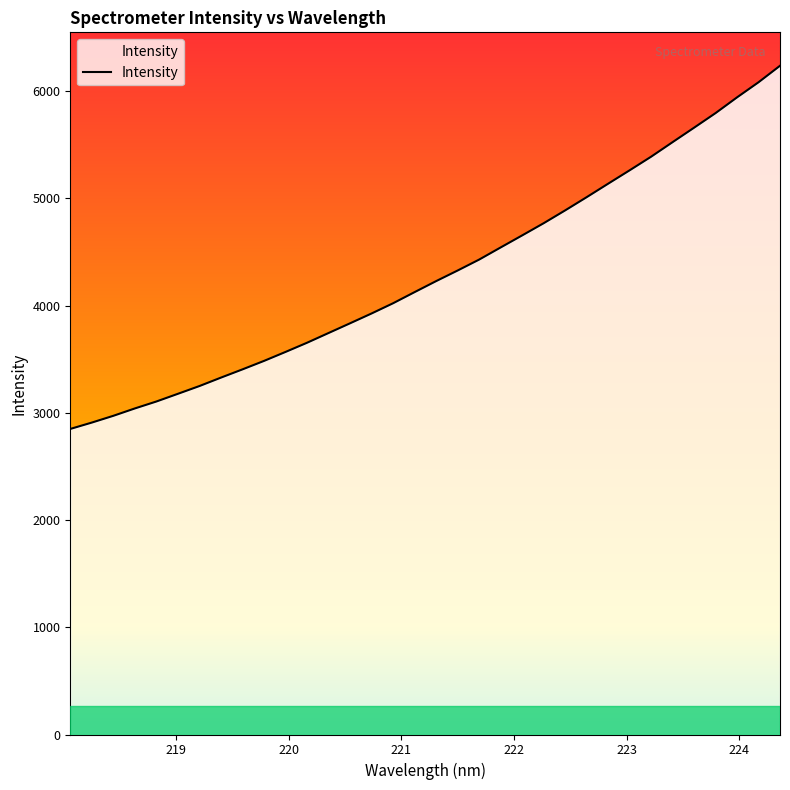

What is the smallest value displayed?

2850.2